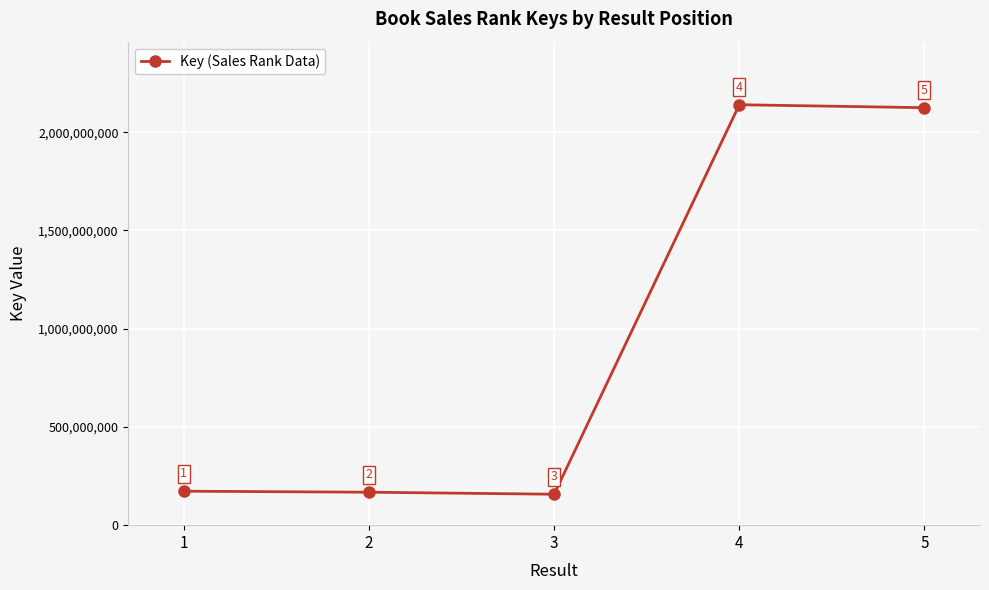

Rank the categories by value from lowest to highest.

3, 2, 1, 5, 4